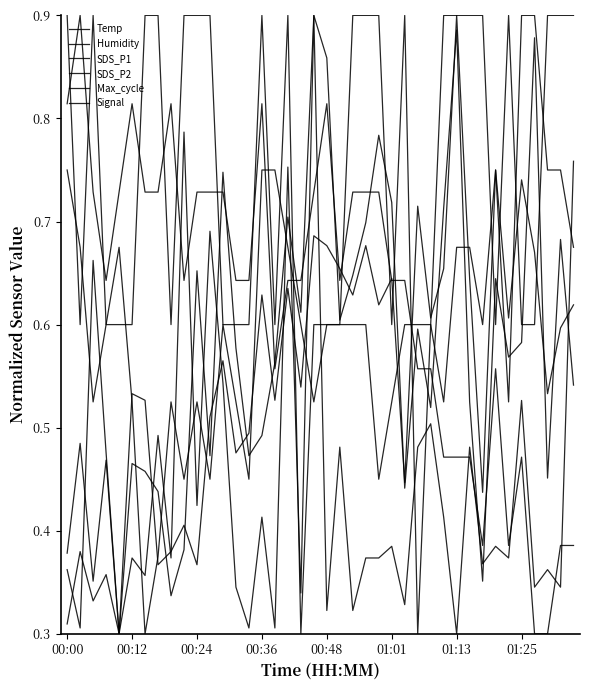

How many lines are shown in the chart?

6